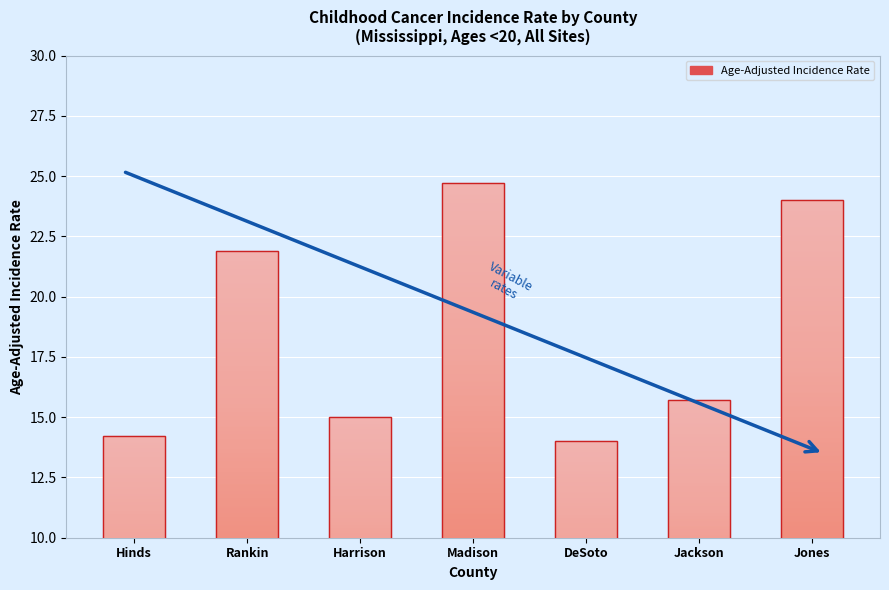

What is the sum of all values?

129.5